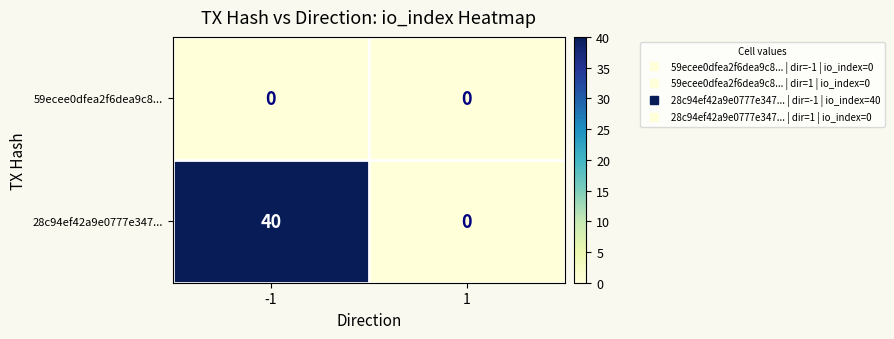

Reading left to right, extract all data points from this chart.

59ecee0dfea2f6dea9c8...: -1=0	1=0
28c94ef42a9e0777e347...: -1=40	1=0